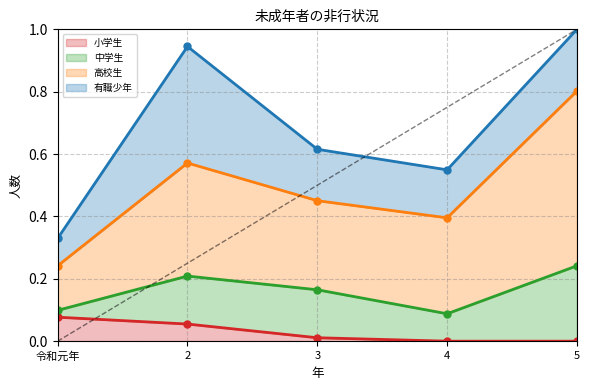

What is the label of the 3rd point from the left?

3